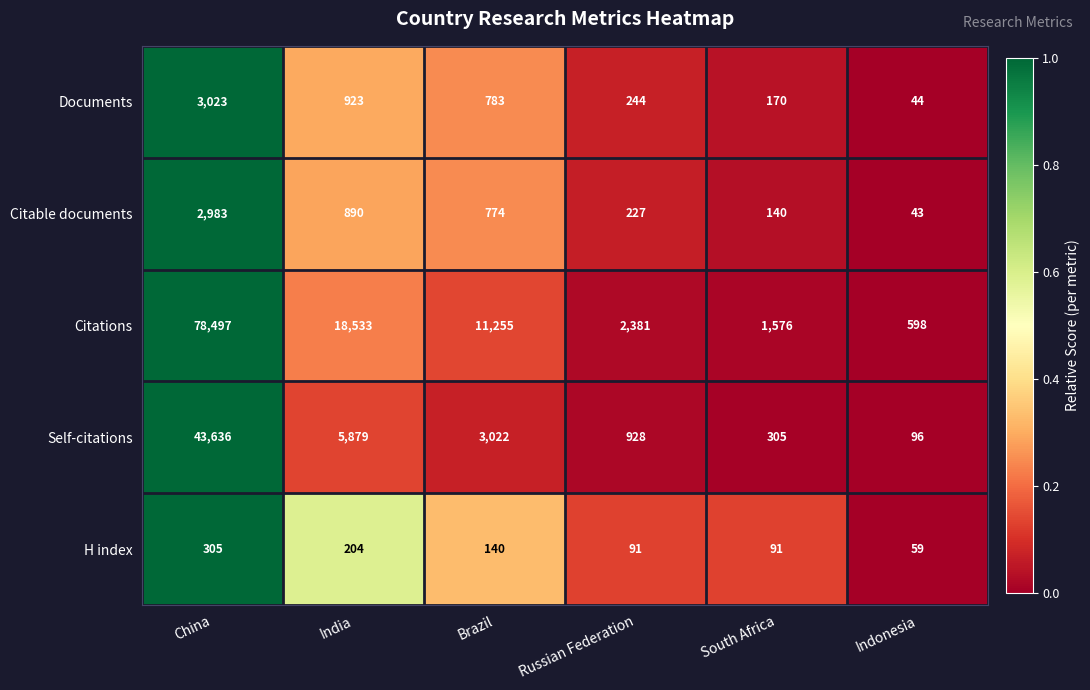

What is the difference between the highest and lowest values at China?

78192